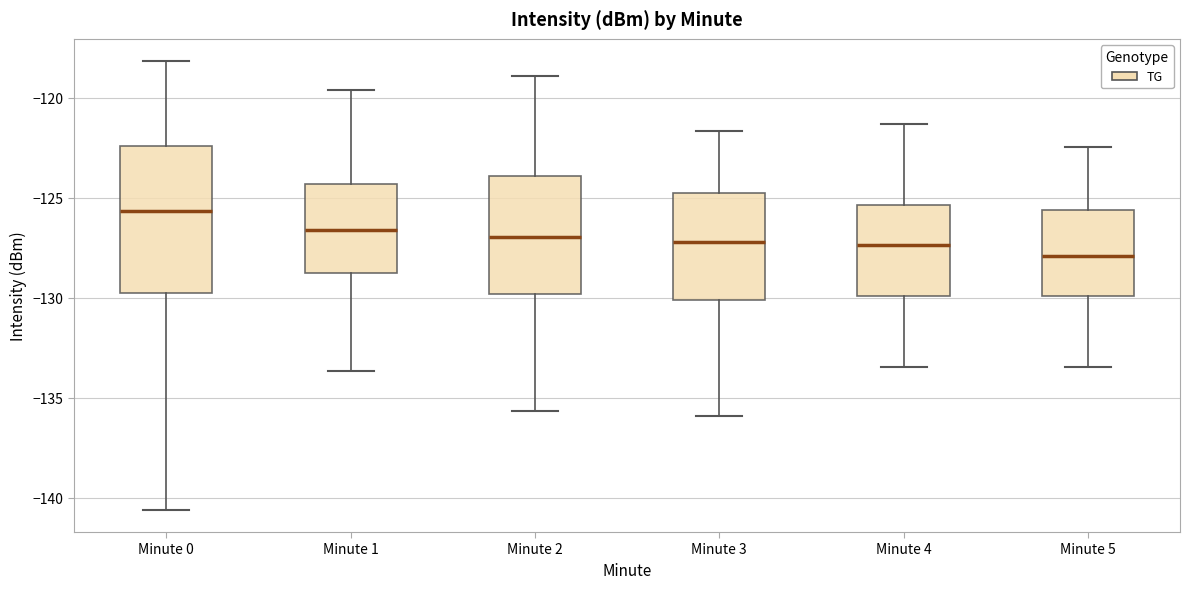

Which box has the lowest median line?

Minute 5